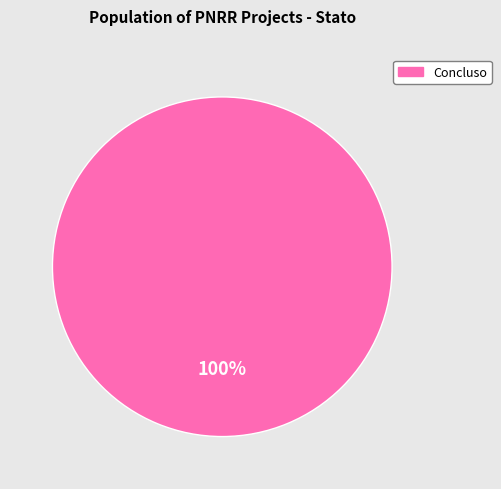

Is there a majority slice in this chart?

Yes